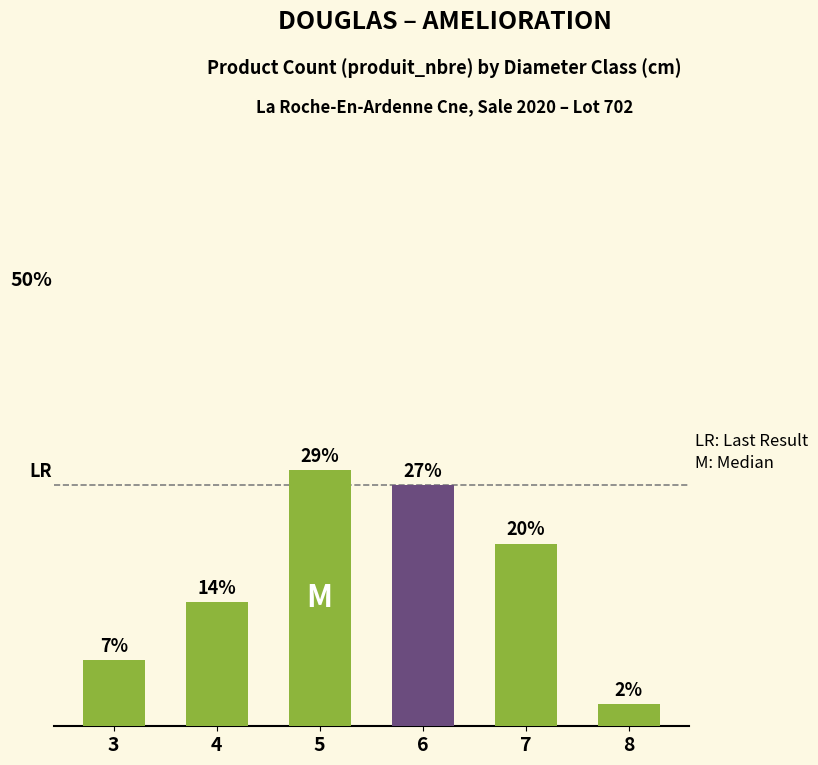

Between 5 and 8, which is larger?

5